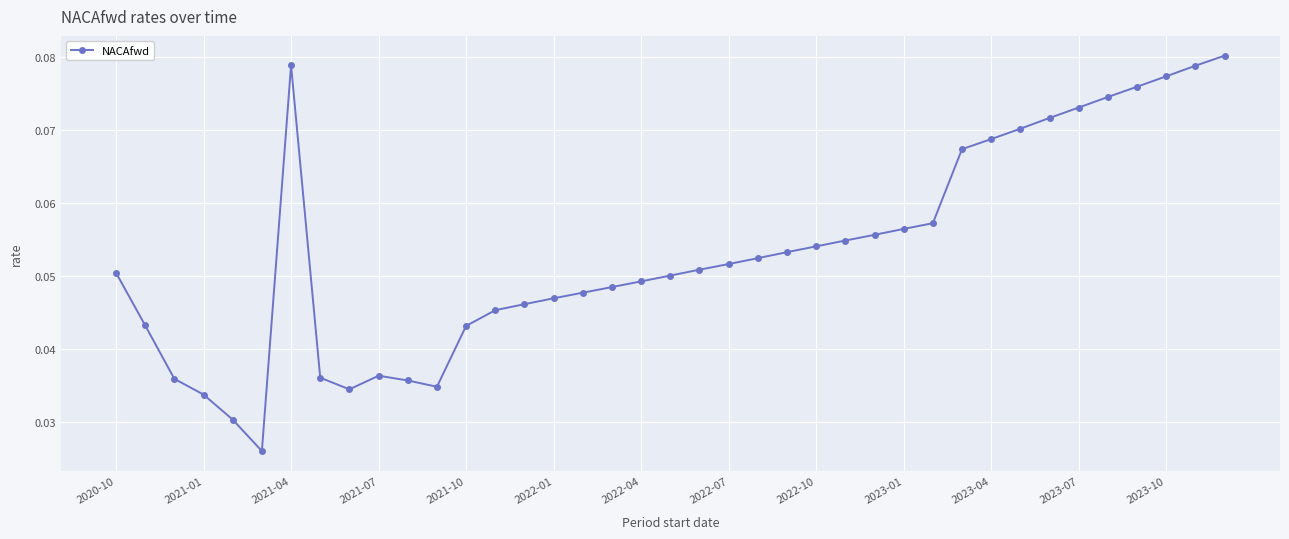

How many lines are shown in the chart?

1